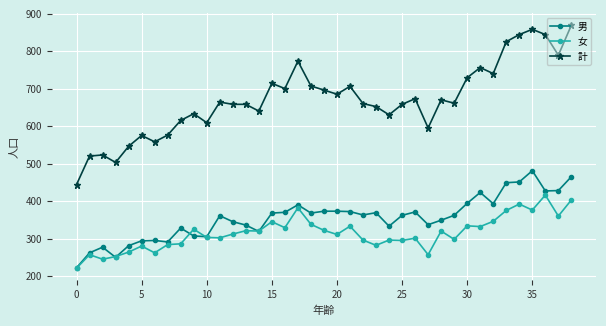

Which series has the largest total across all categories?

計